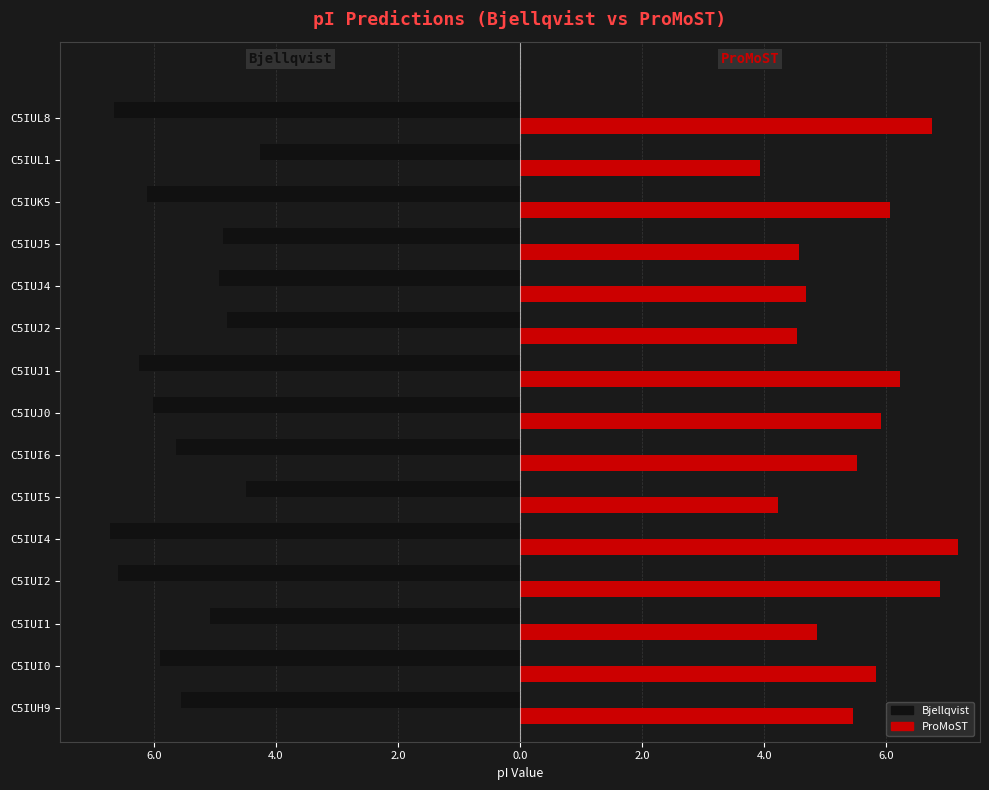

What is the sum of all Bjellqvist values?

-83.8